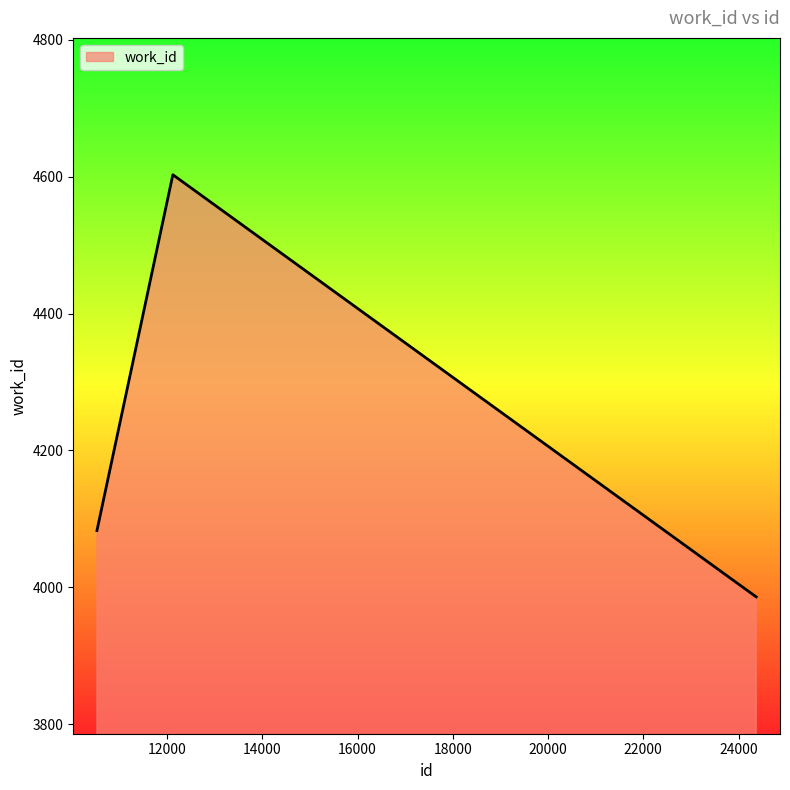

Reading left to right, extract all data points from this chart.

4083	4603	3986